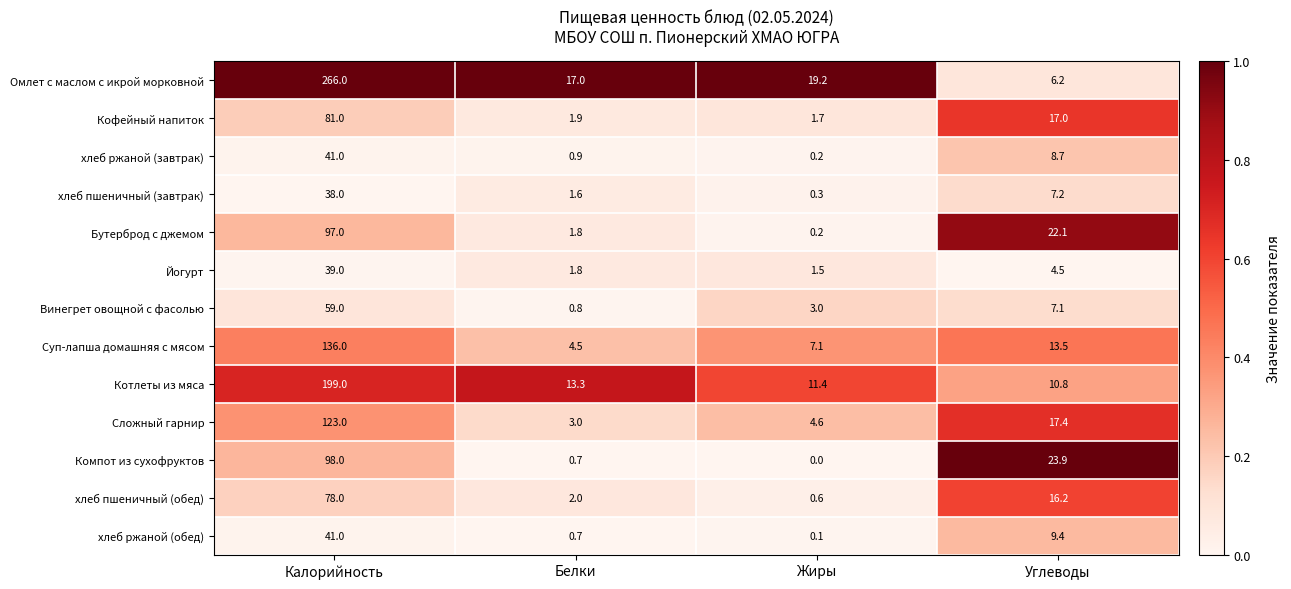

Which series has the largest range (max minus min)?

Омлет с маслом с икрой морковной